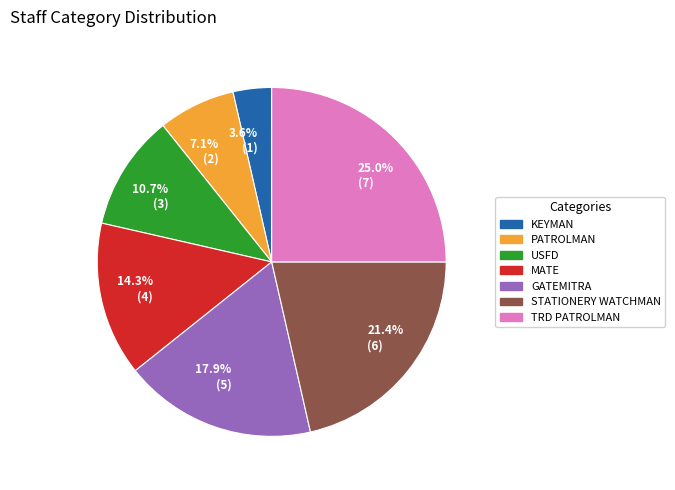

Combined, do GATEMITRA and KEYMAN account for over 50%?

No